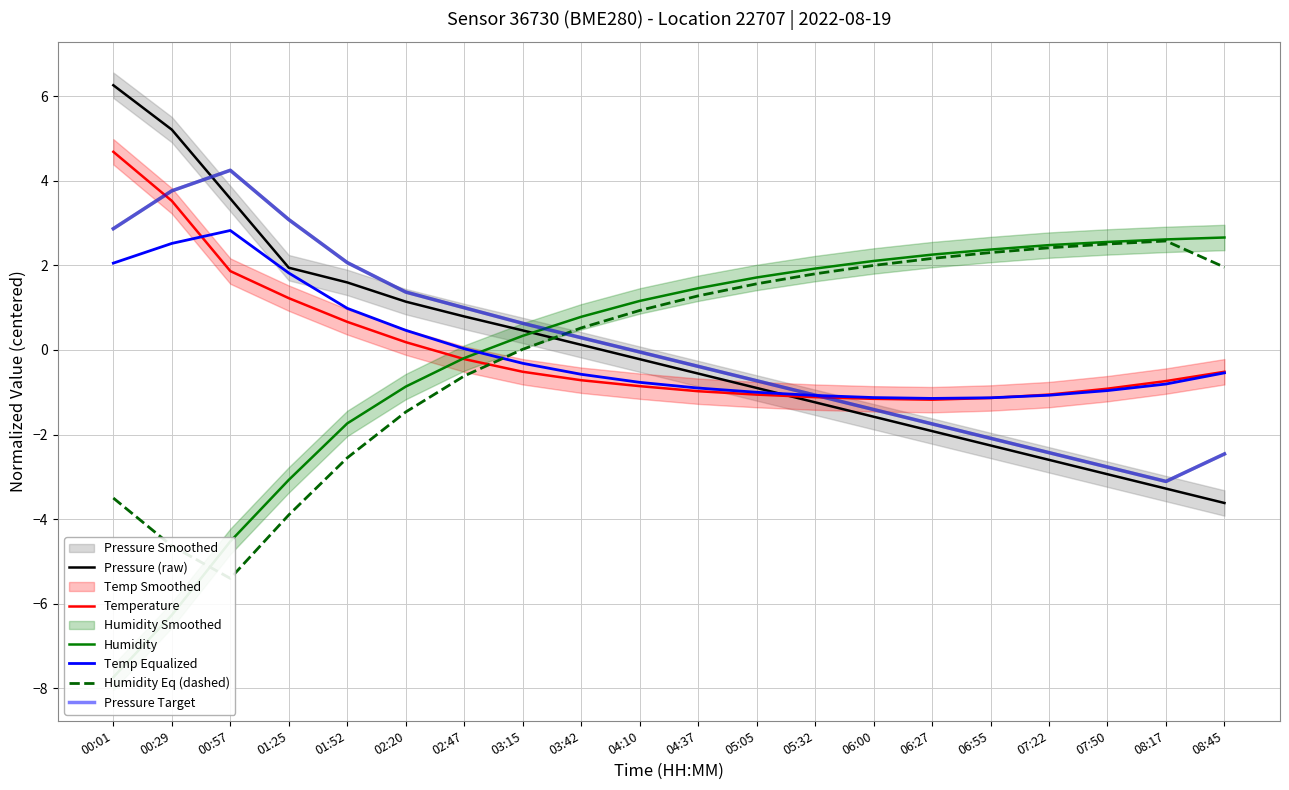

What is the sum of all Temp Equalized values?

-0.7